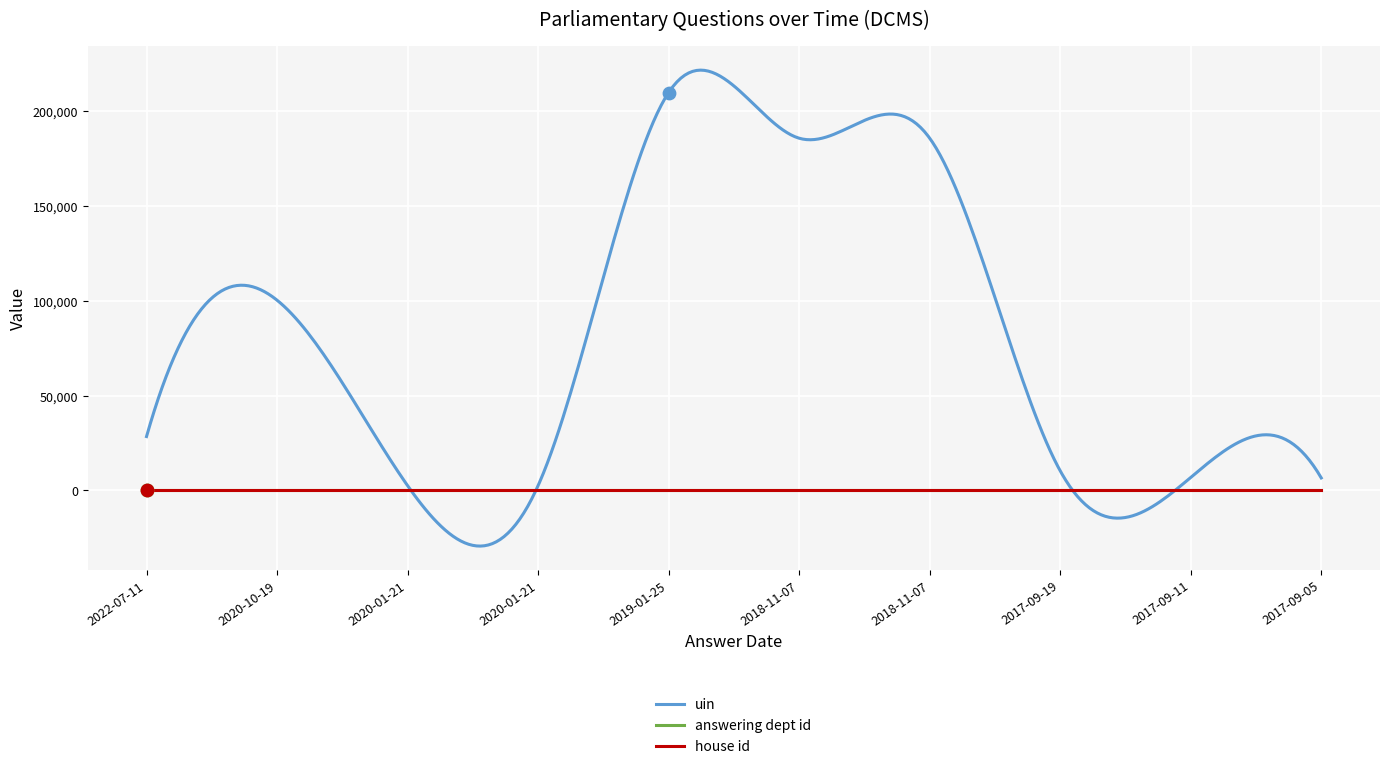

Which series has the largest Y range (max minus min)?

uin